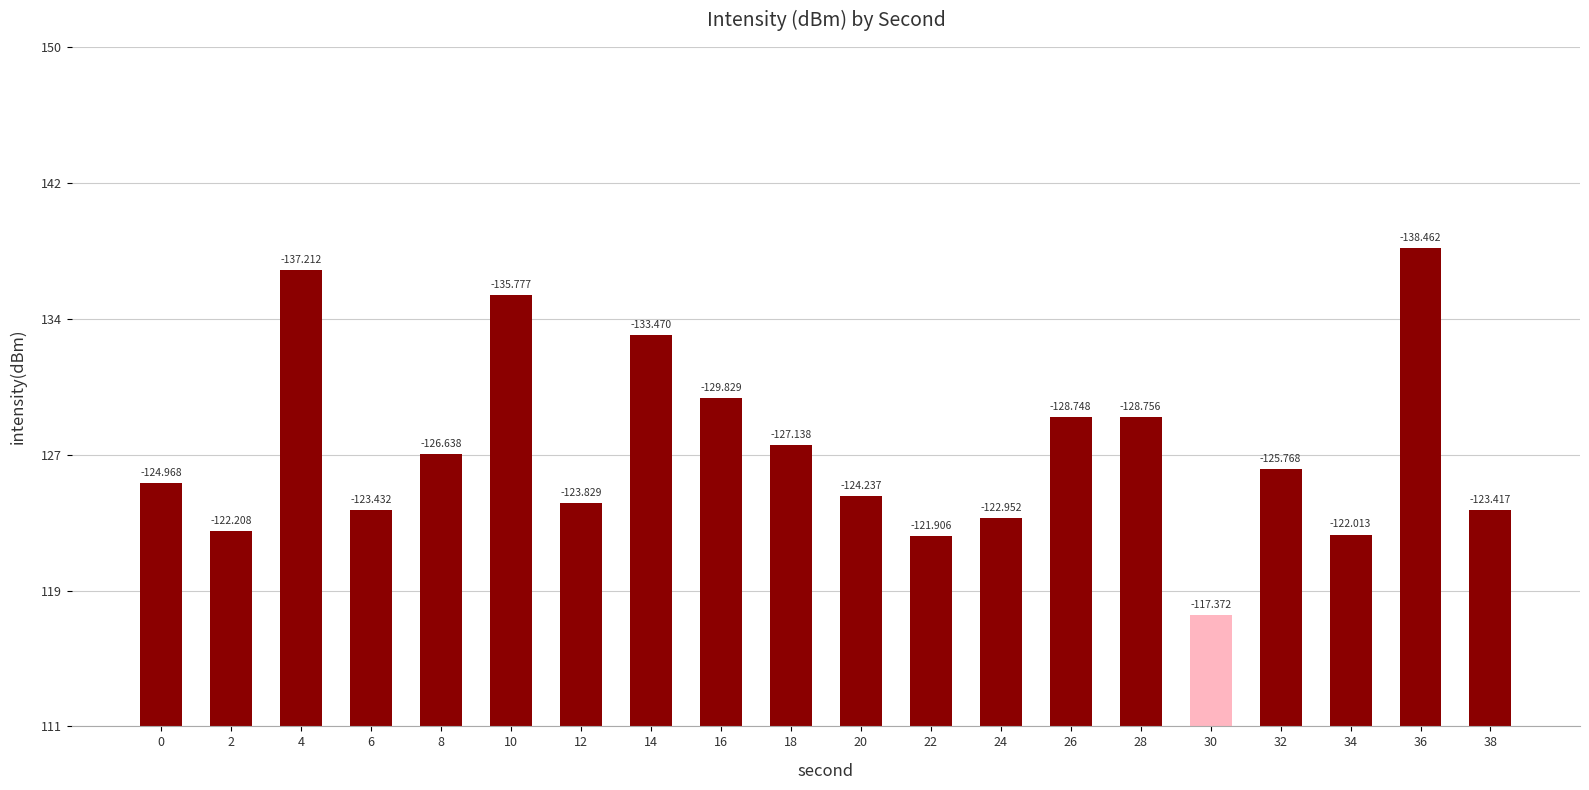

Does the chart contain any negative values?

No